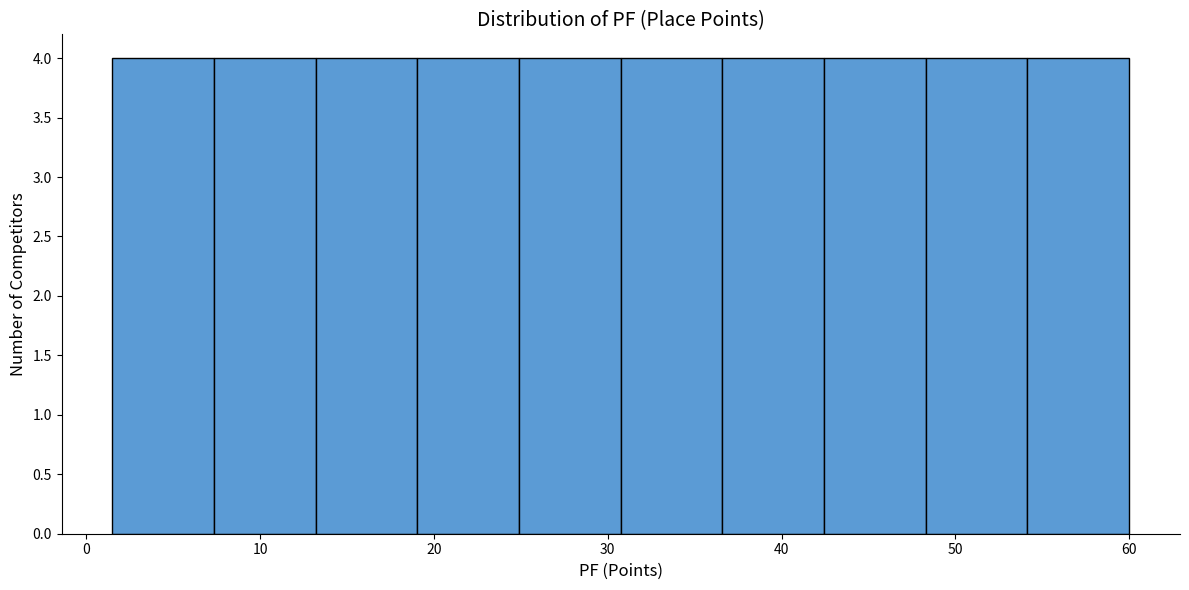

Reading left to right, transcribe this chart: for each bar, give the range it covers on the x-axis and its height. Neither the bar edges nor the heights are printed on the chart, so give them approximately, as read against the axes.

2 to 7: 4
7 to 13: 4
13 to 19: 4
19 to 25: 4
25 to 31: 4
31 to 37: 4
37 to 42: 4
42 to 48: 4
48 to 54: 4
54 to 60: 4